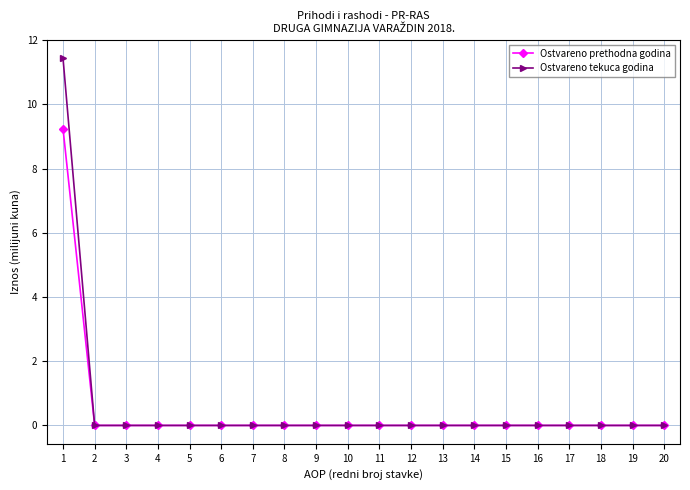

The Ostvareno prethodna godina series shows 0.0 at 13. True or false?

True